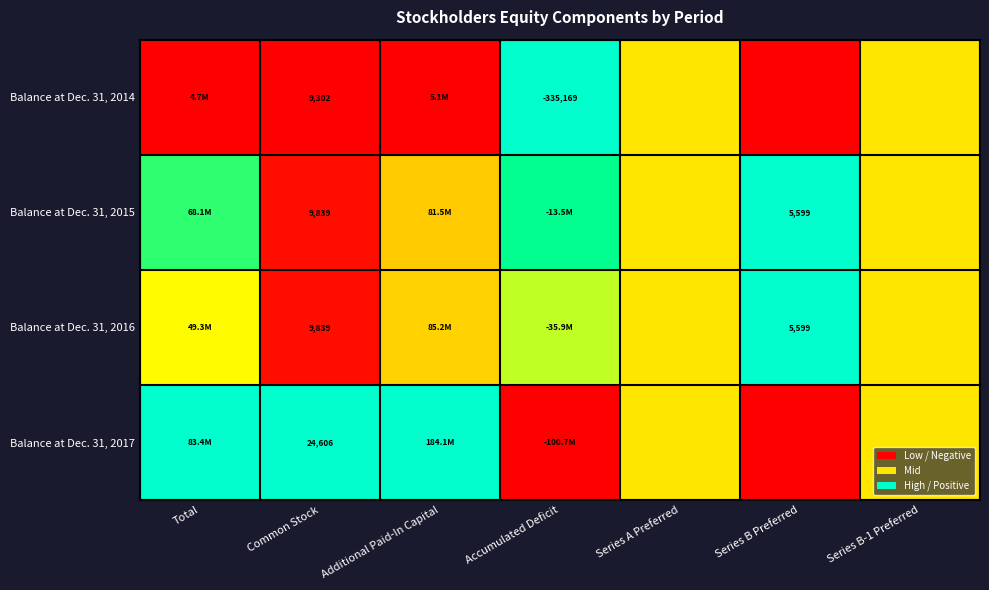

How many distinct data groups are displayed?

4